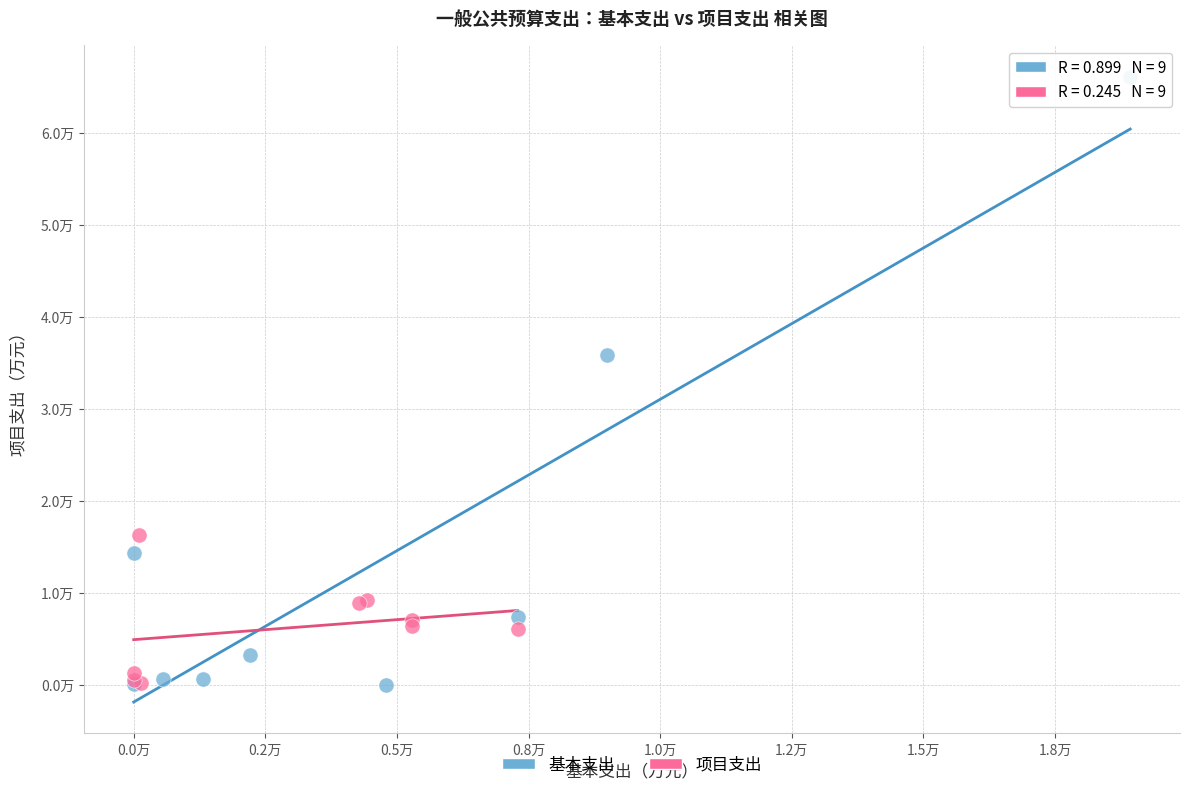

What are all the series names shown in the legend?

基本支出, 项目支出